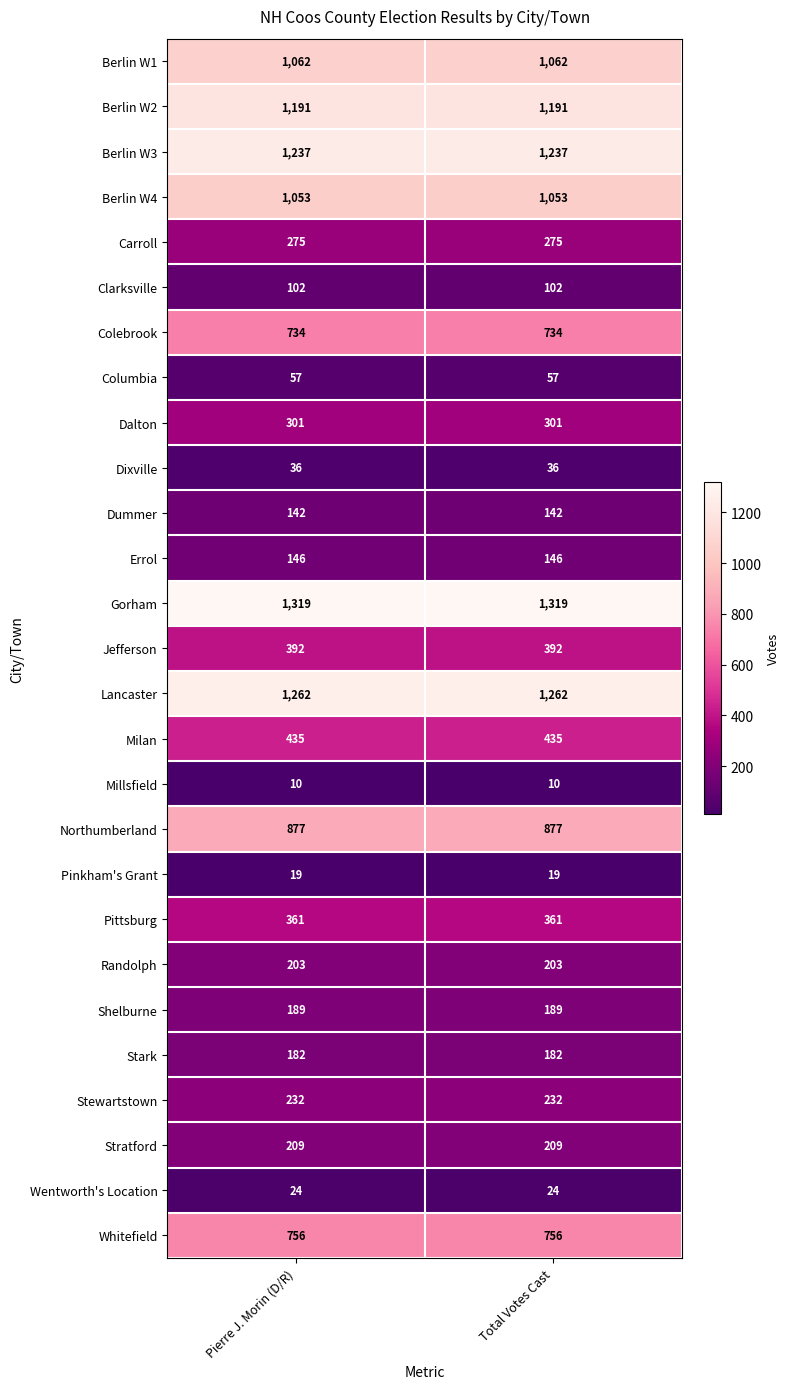

Is it true that Dixville equals 36 at Total Votes Cast?

True